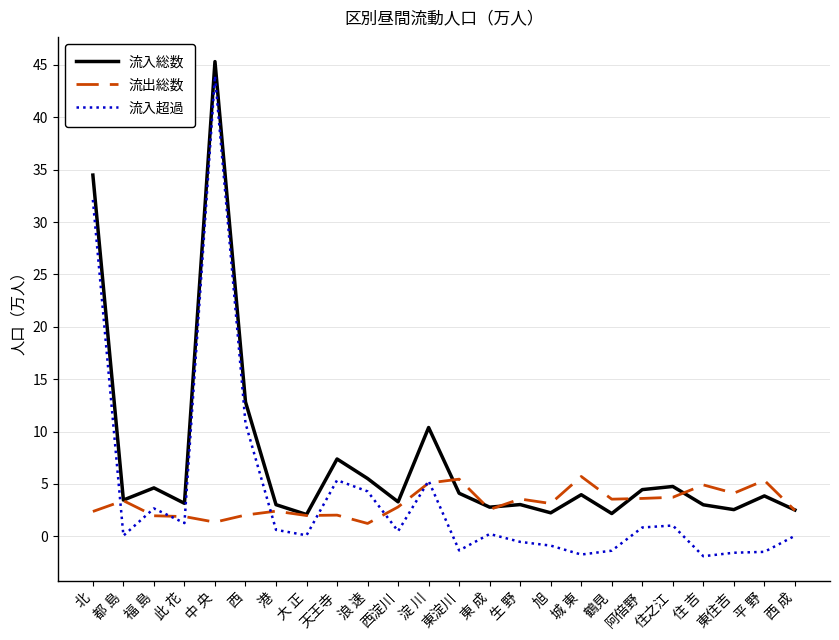

What value does the 流入総数 series have at 西?

12.8